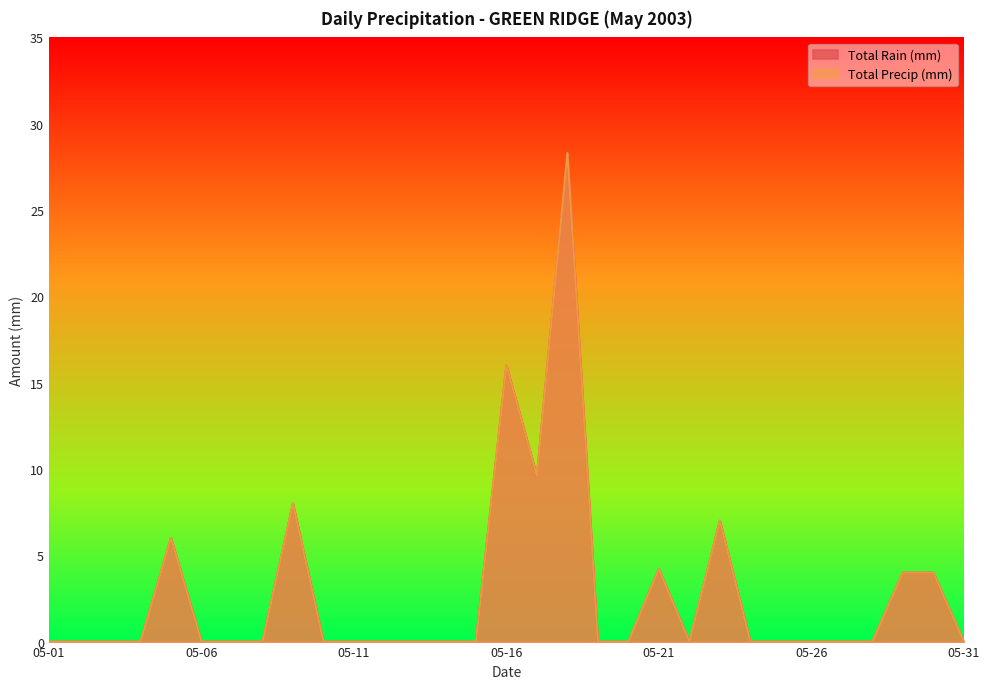

Which series has the largest total across all categories?

Total Rain (mm)